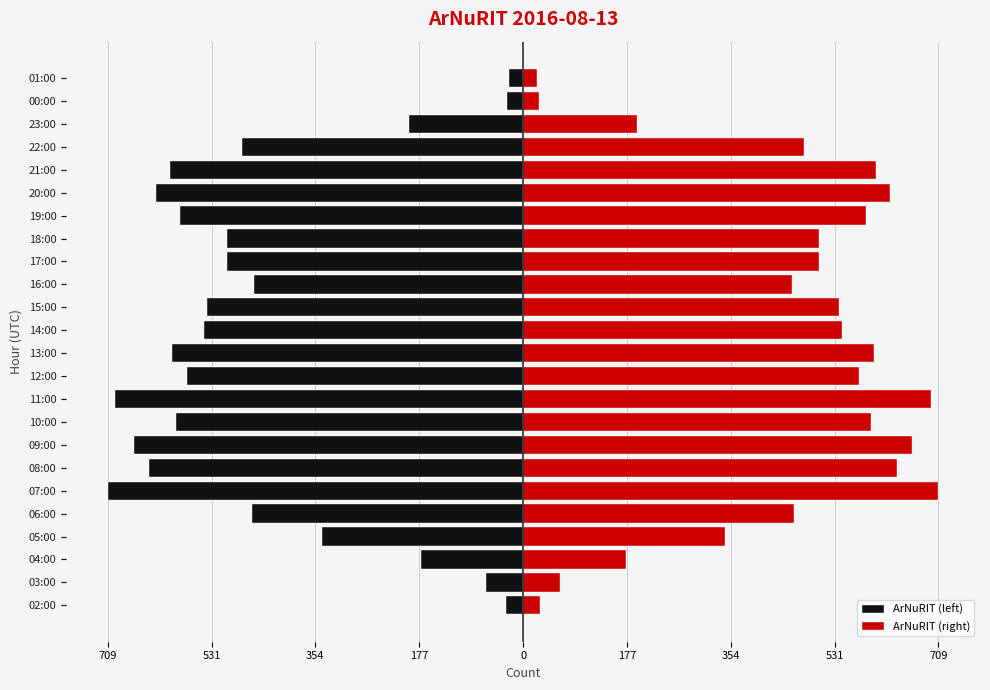

Rank the series by their average value, from lowest to highest.

ArNuRIT (left), ArNuRIT (right)